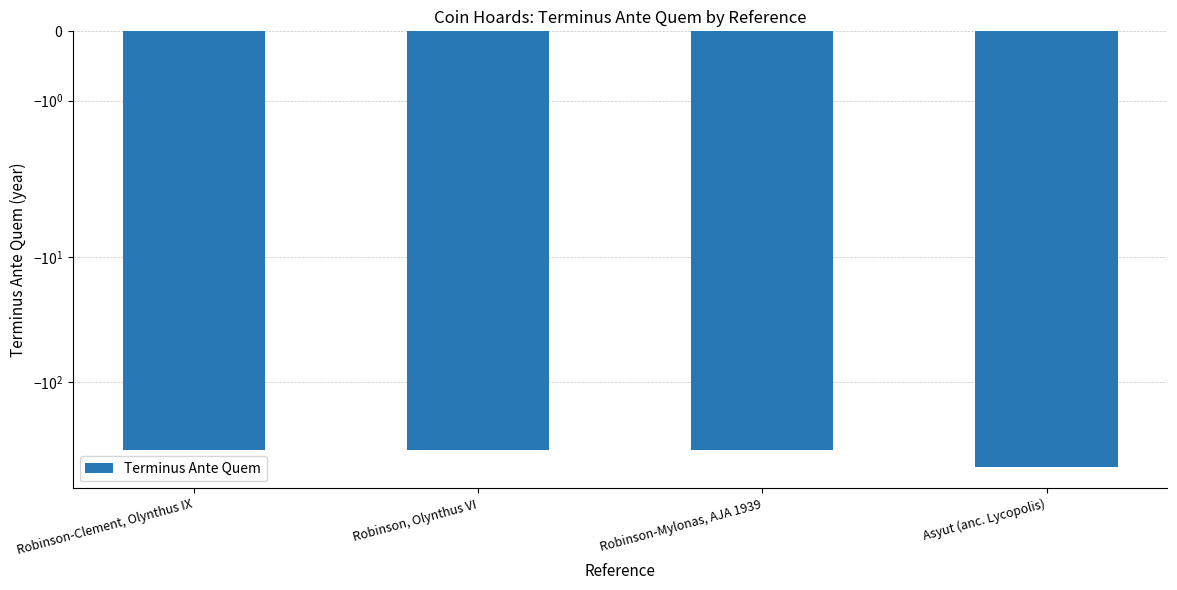

True or false: the data shows -348 at Robinson-Mylonas, AJA 1939.

True